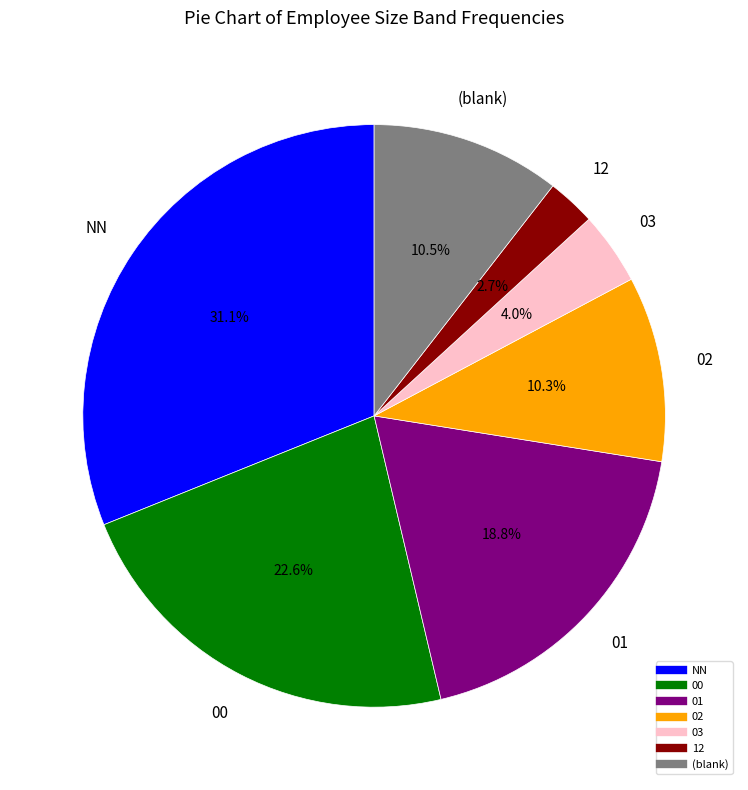

To the nearest percent, what is the difference between the largest and smallest slice percentages?

28%